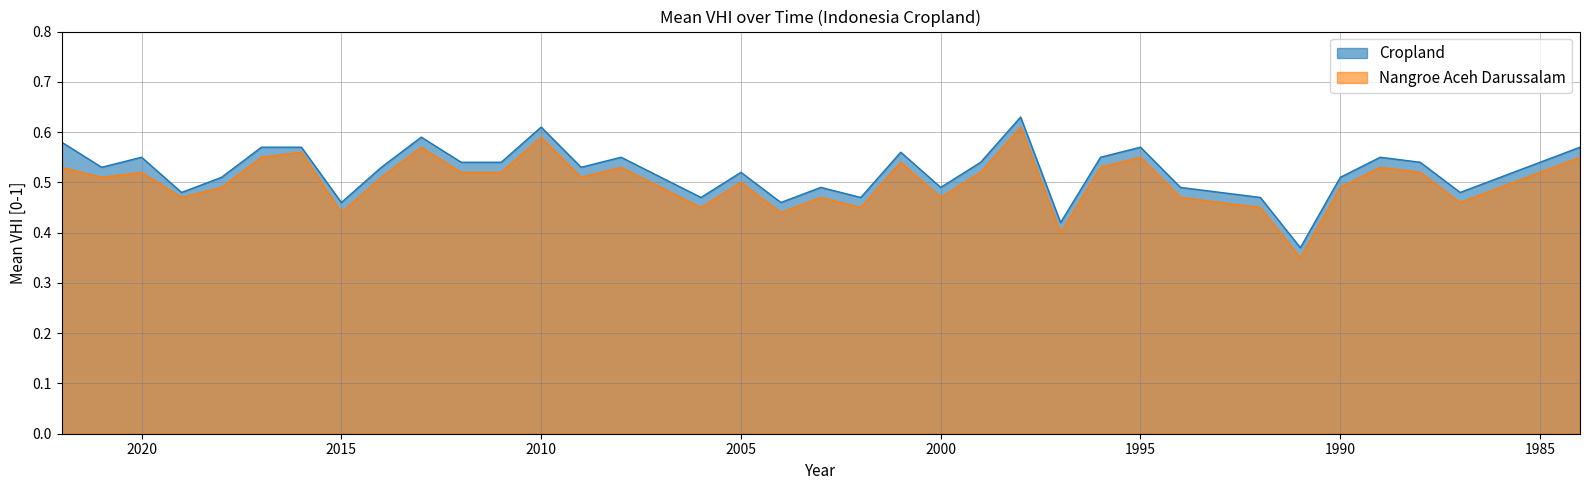

True or false: Nangroe Aceh Darussalam and Cropland cross at least once.

False